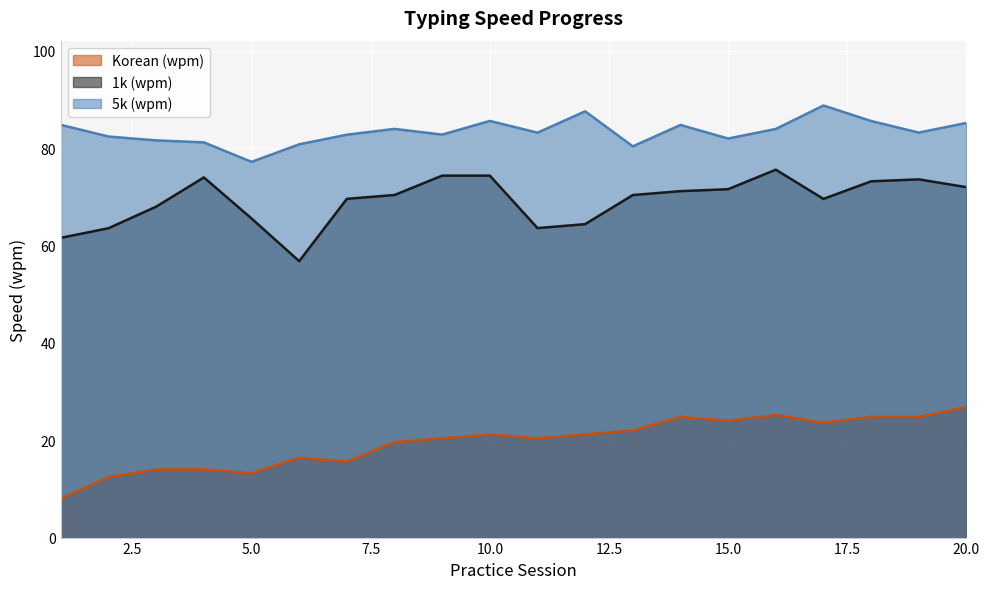

In 1k (wpm), how many points are lower than both neighbors (excluding endpoints)?

3